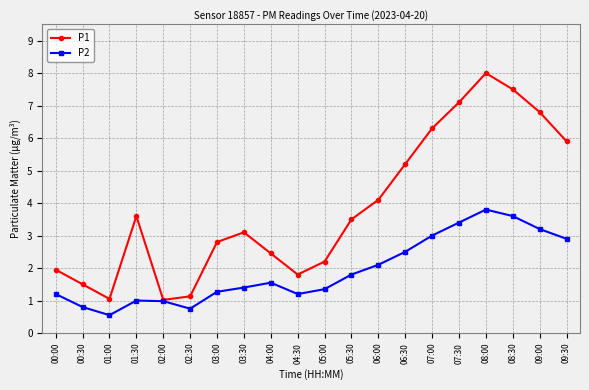

What is the label of the 20th point from the right?

00:00